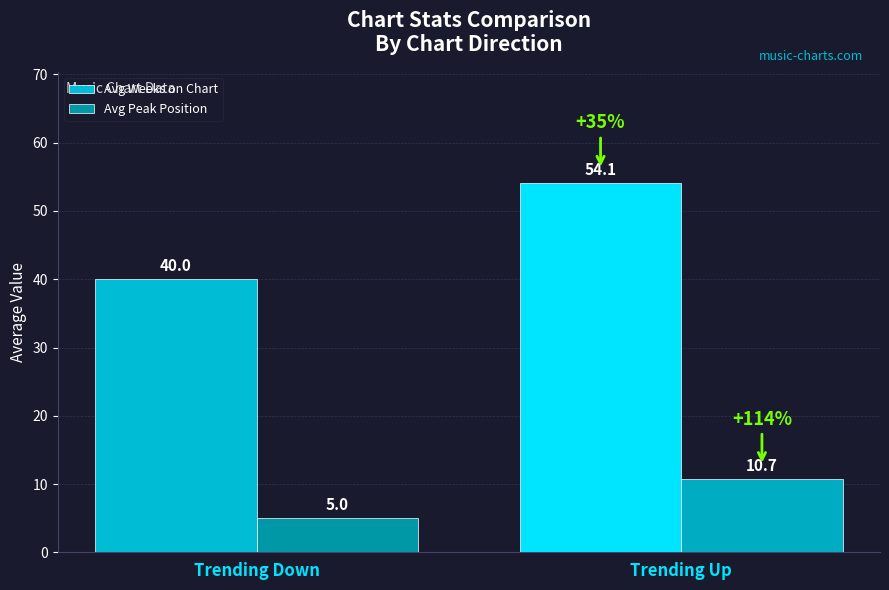

Where is Avg Peak Position nearest to the value 7?

Trending Down